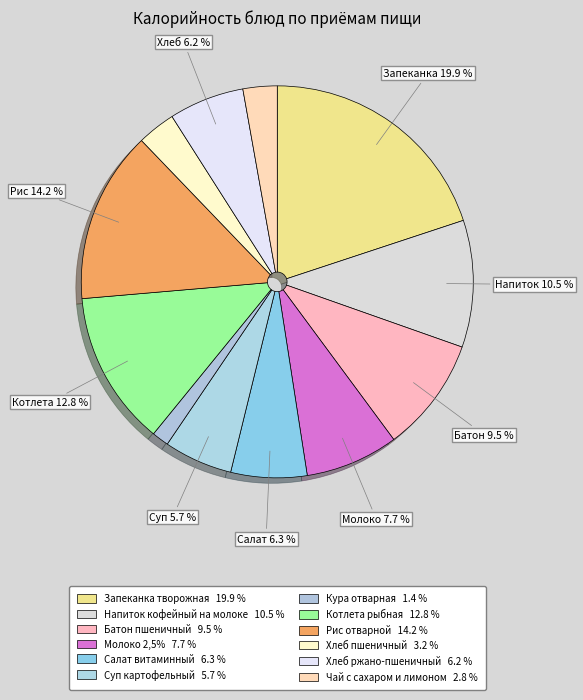

What percentage is the Суп картофельный slice, to the nearest percent?

6%